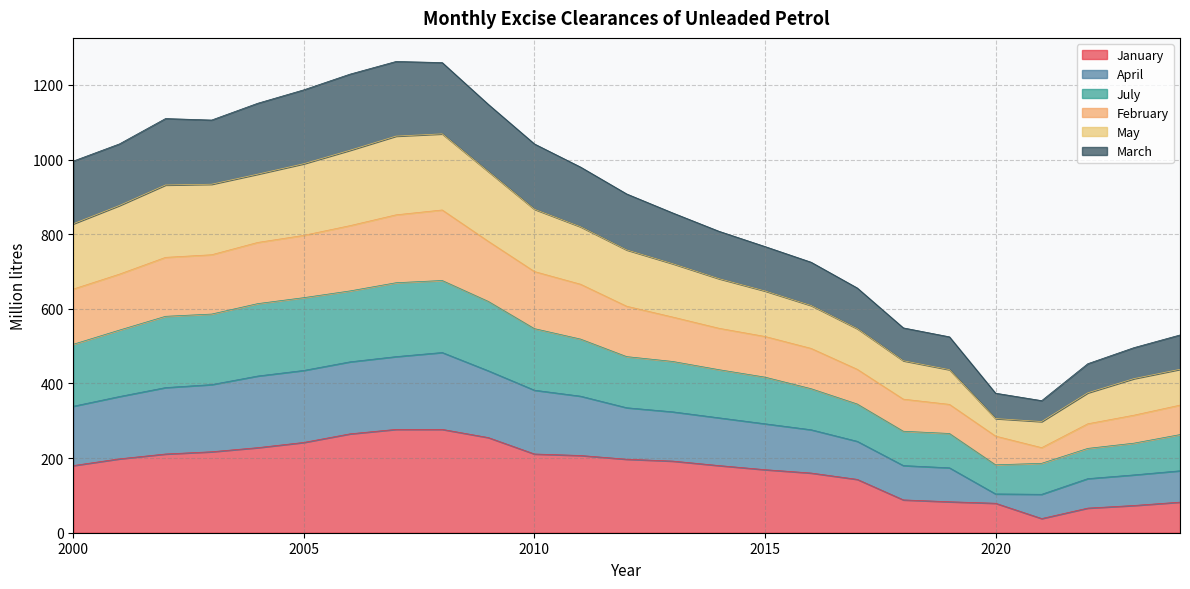

At which label is July closest to 808?

2014